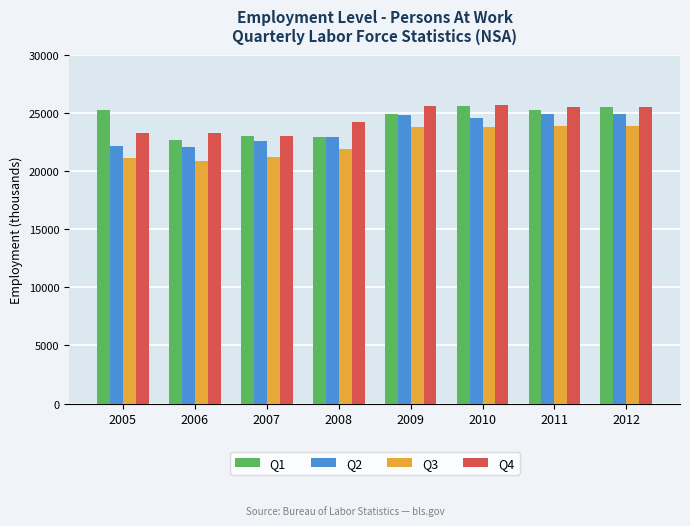

Which label corresponds to the smallest value in the chart?

2006